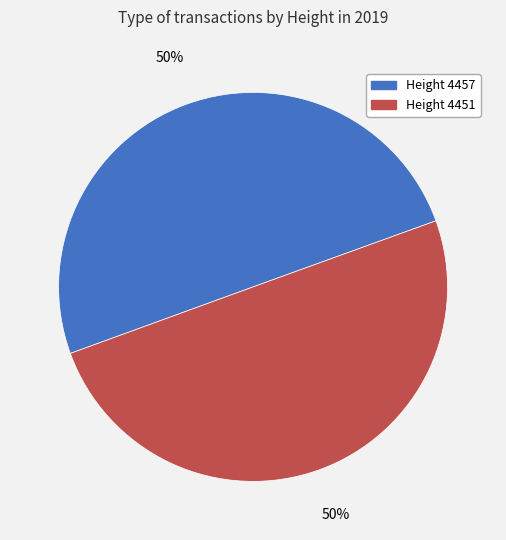

Is the sum of Height 4457 and Height 4451 greater than half?

Yes